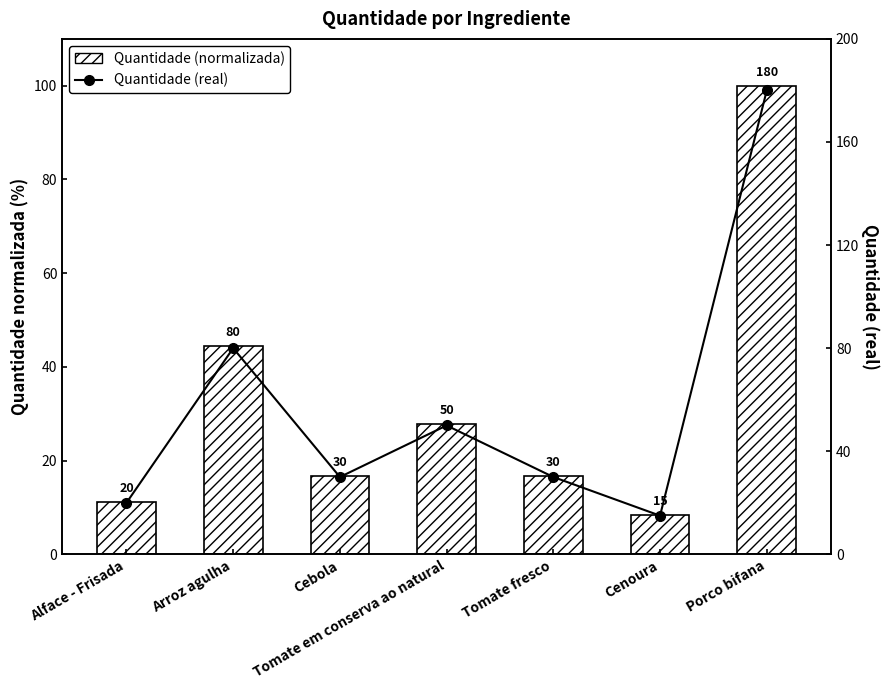

What is the approximate value of Quantidade (real) at Cenoura?

15.0